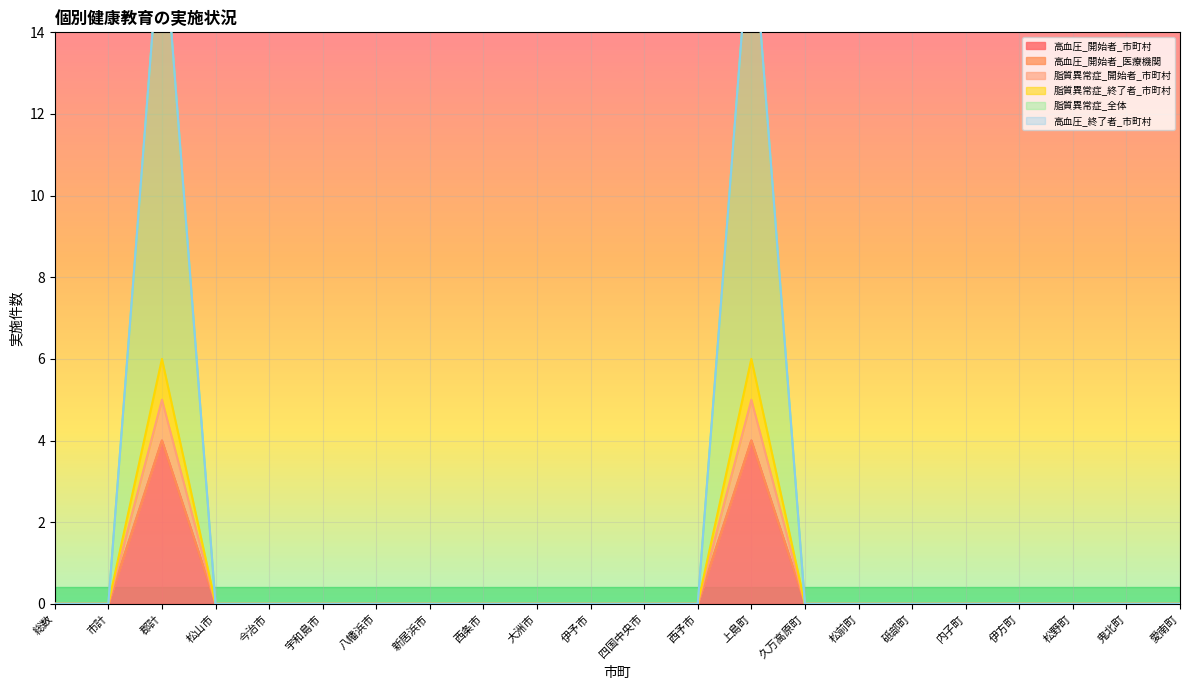

At which category is the sum across all series the highest?

郡計